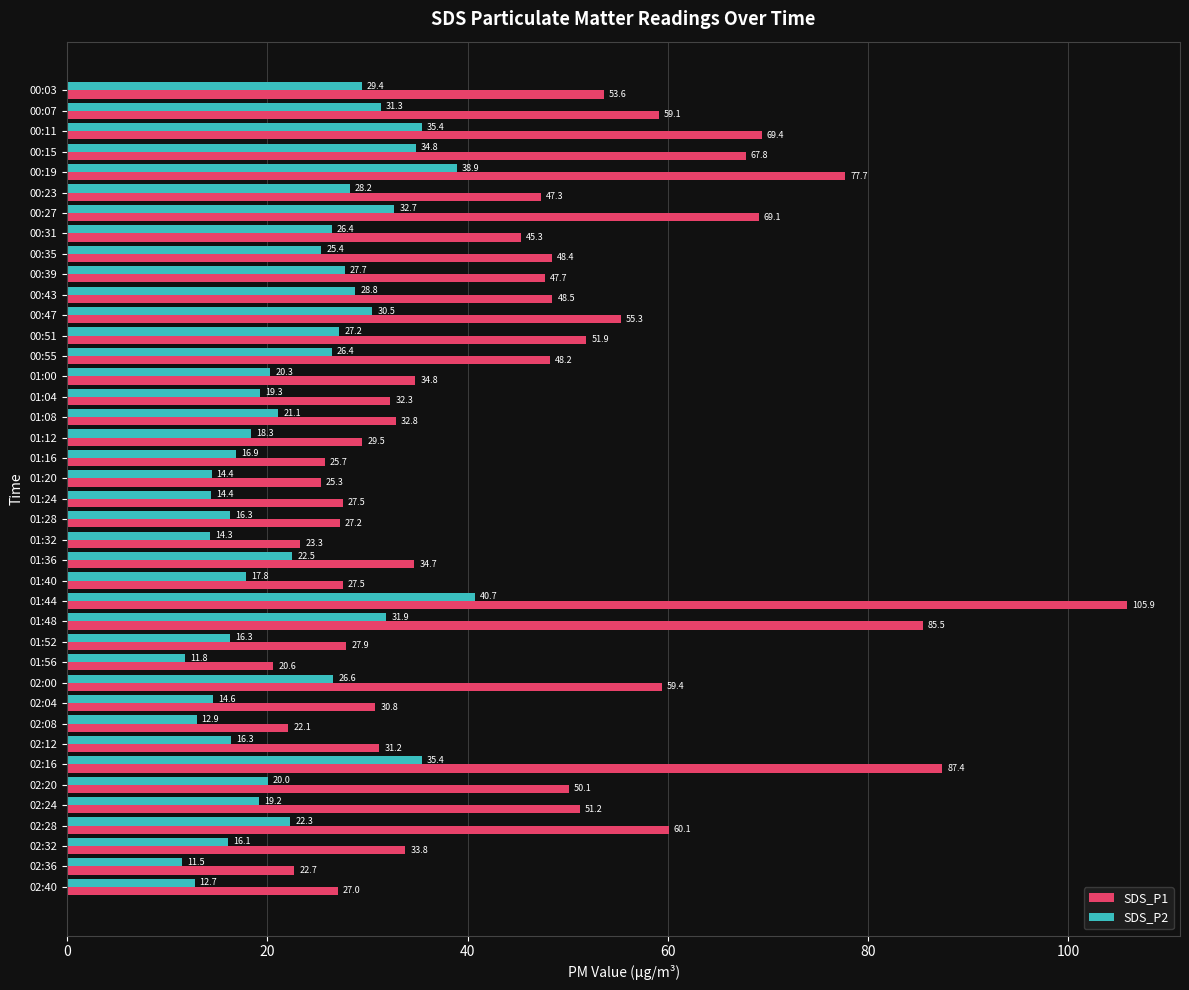

What is the difference between the highest and lowest values at 00:27?

36.4